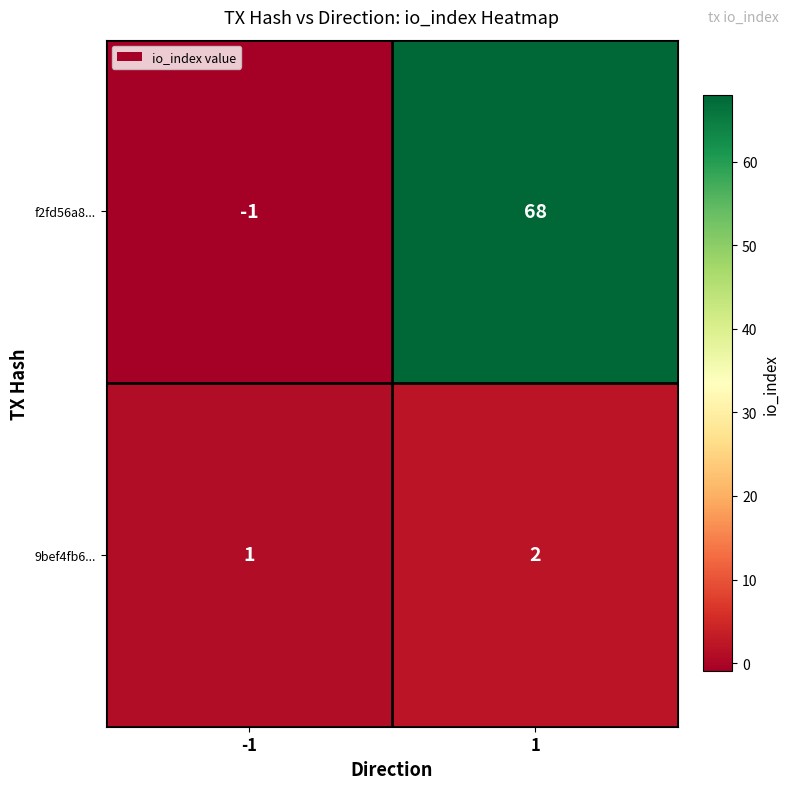

Reading left to right, list all the values displayed in this chart.

f2fd56a8...: -1=-1	1=68
9bef4fb6...: -1=1	1=2